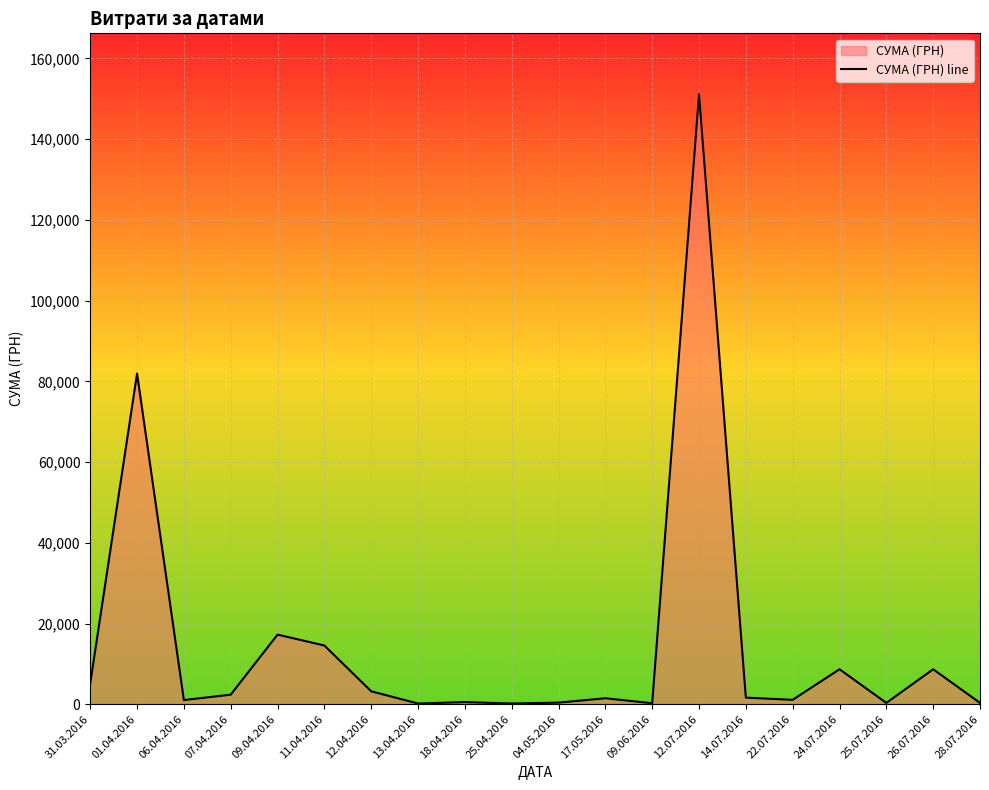

How many data points are less than 1631?

10